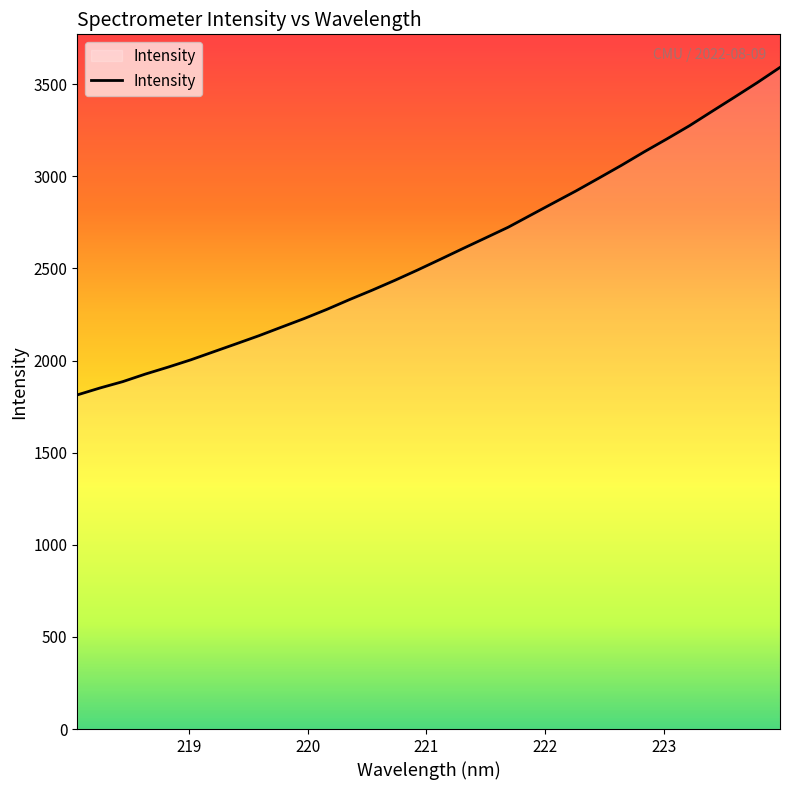

Count the number of categories in the chart.

32